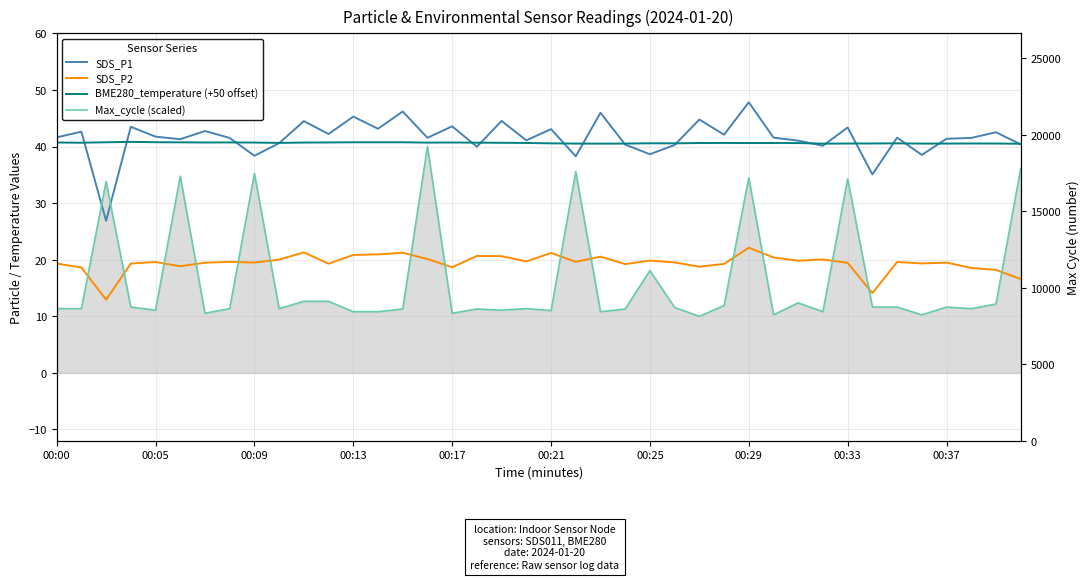

True or false: SDS_P2 and BME280_temperature (+50 offset) cross at least once.

False